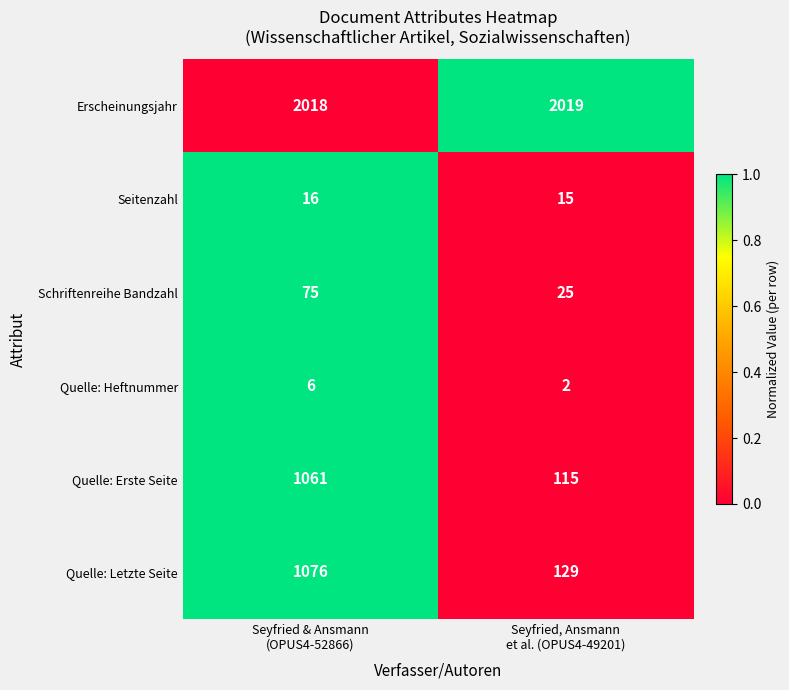

What is the sum of all Quelle: Letzte Seite values?

1205